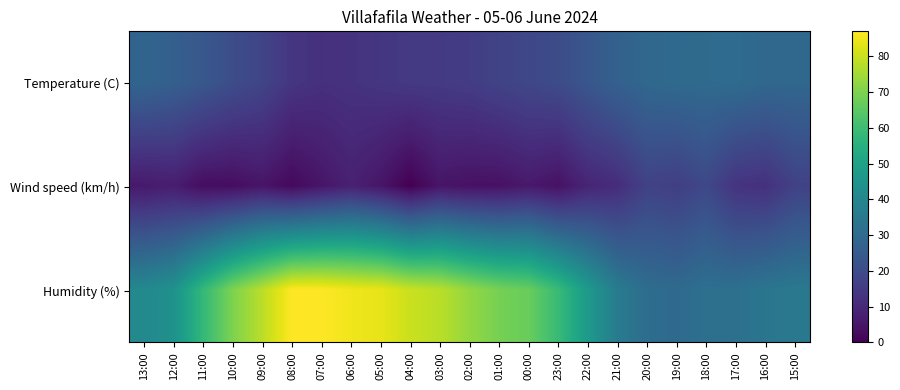

List the series in order of their overall mean, highest first.

Humidity (%), Temperature (C), Wind speed (km/h)